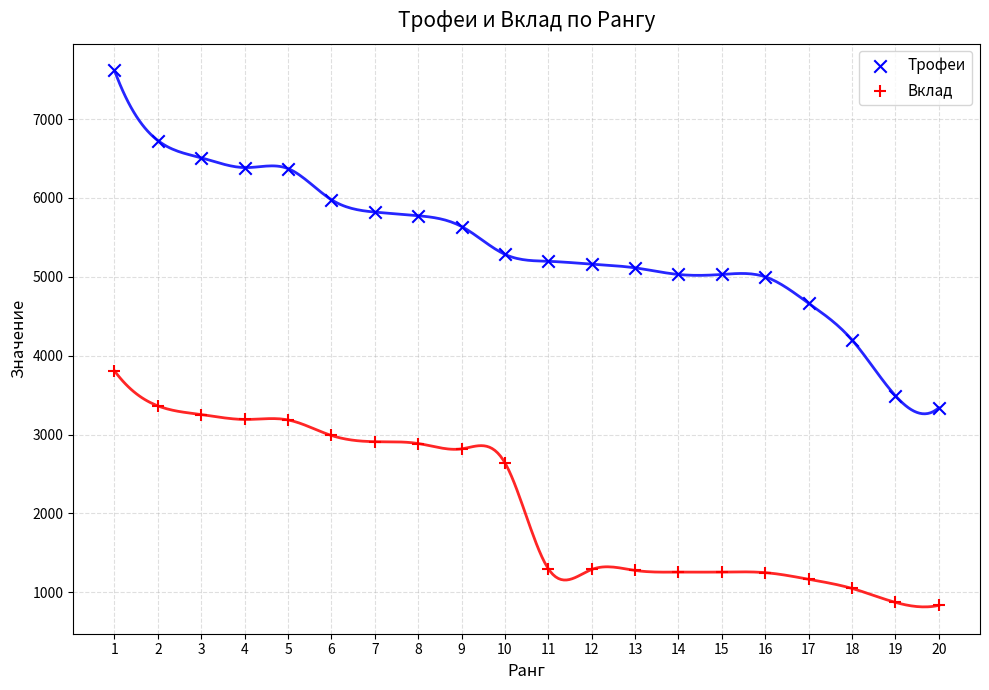

Which series reaches the maximum Y coordinate?

Трофеи